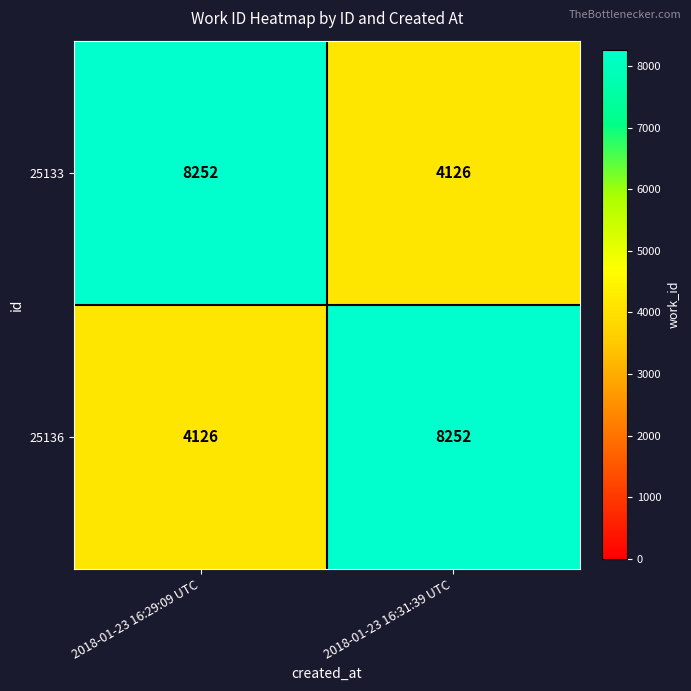

Reading left to right, transcribe all the data shown in this chart.

25133: 8252	4126
25136: 4126	8252